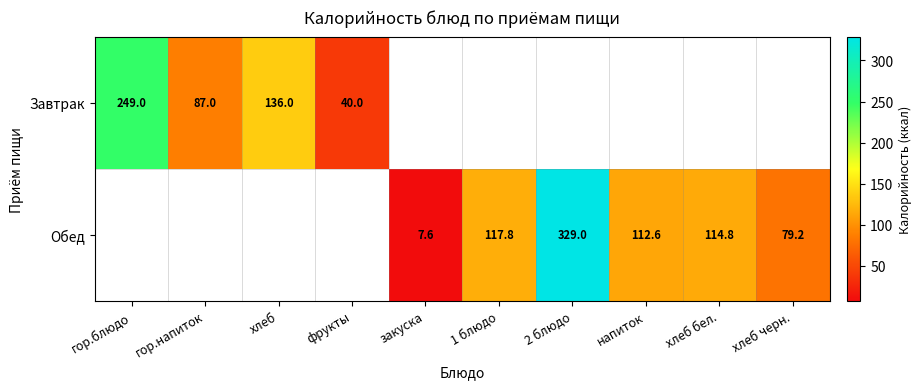

What is the maximum value shown in the chart?

329.0